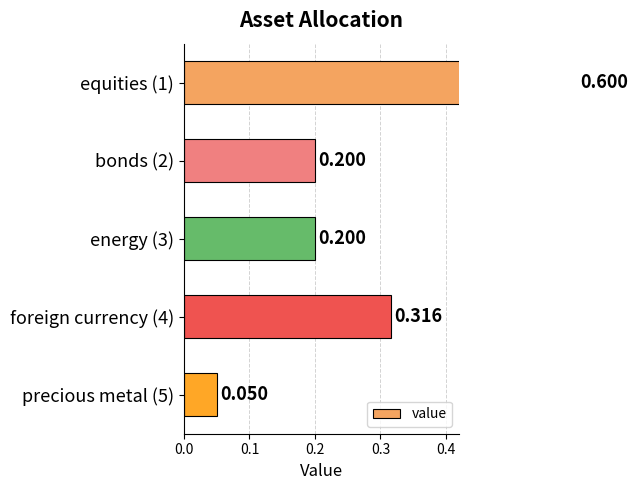

The value at foreign currency (4) is 0.3. True or false?

True